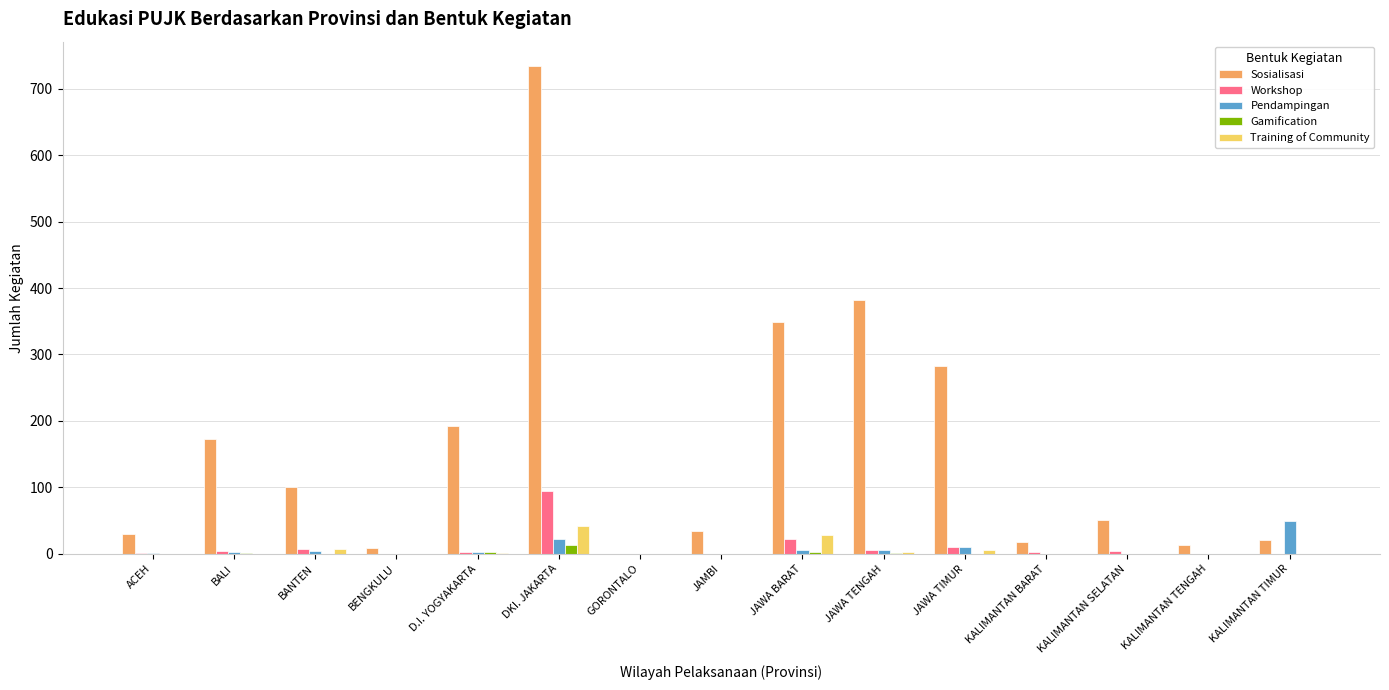

The Gamification series shows 0 at BENGKULU. True or false?

True